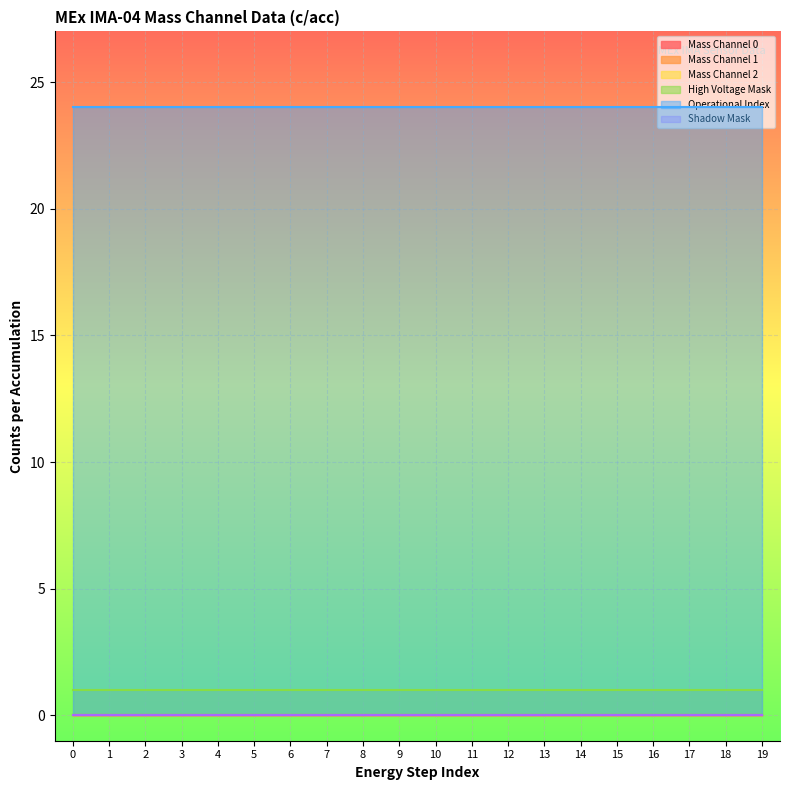

Which series has the largest range (max minus min)?

Mass Channel 0